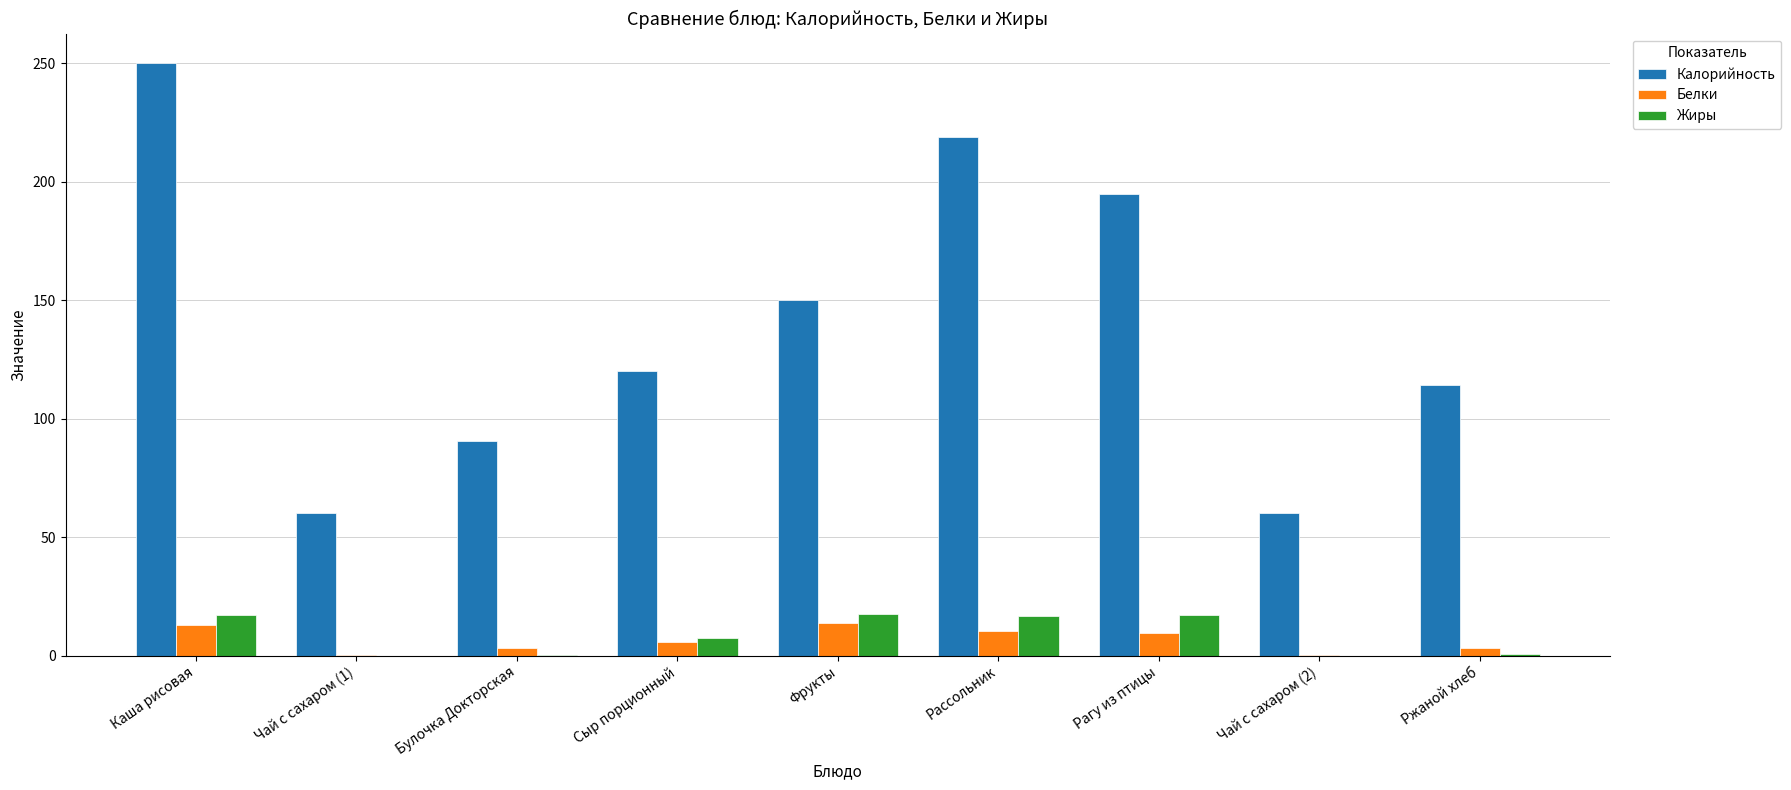

At which category is the sum across all series the highest?

Каша рисовая